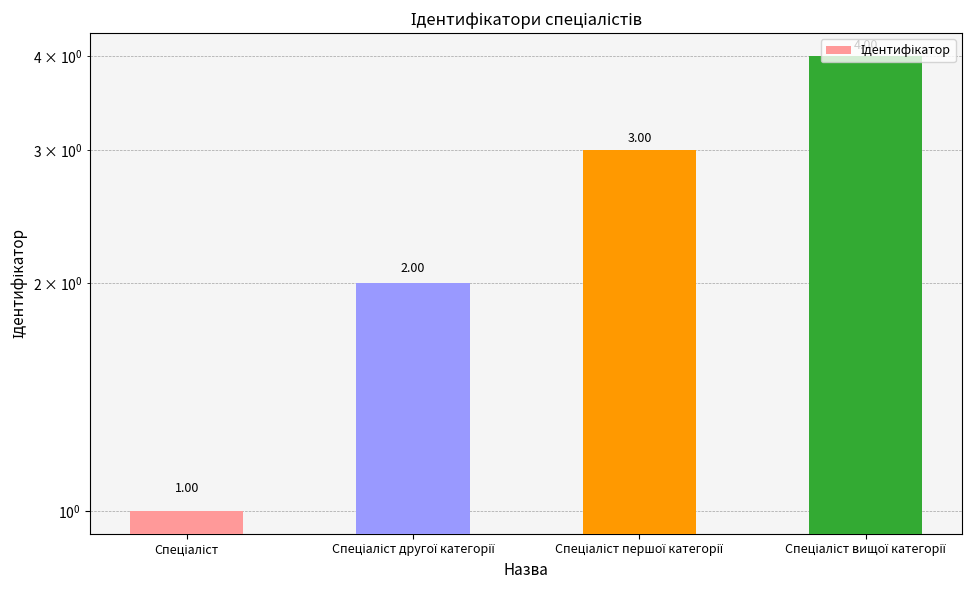

Reading left to right, list all the values displayed in this chart.

1	2	3	4